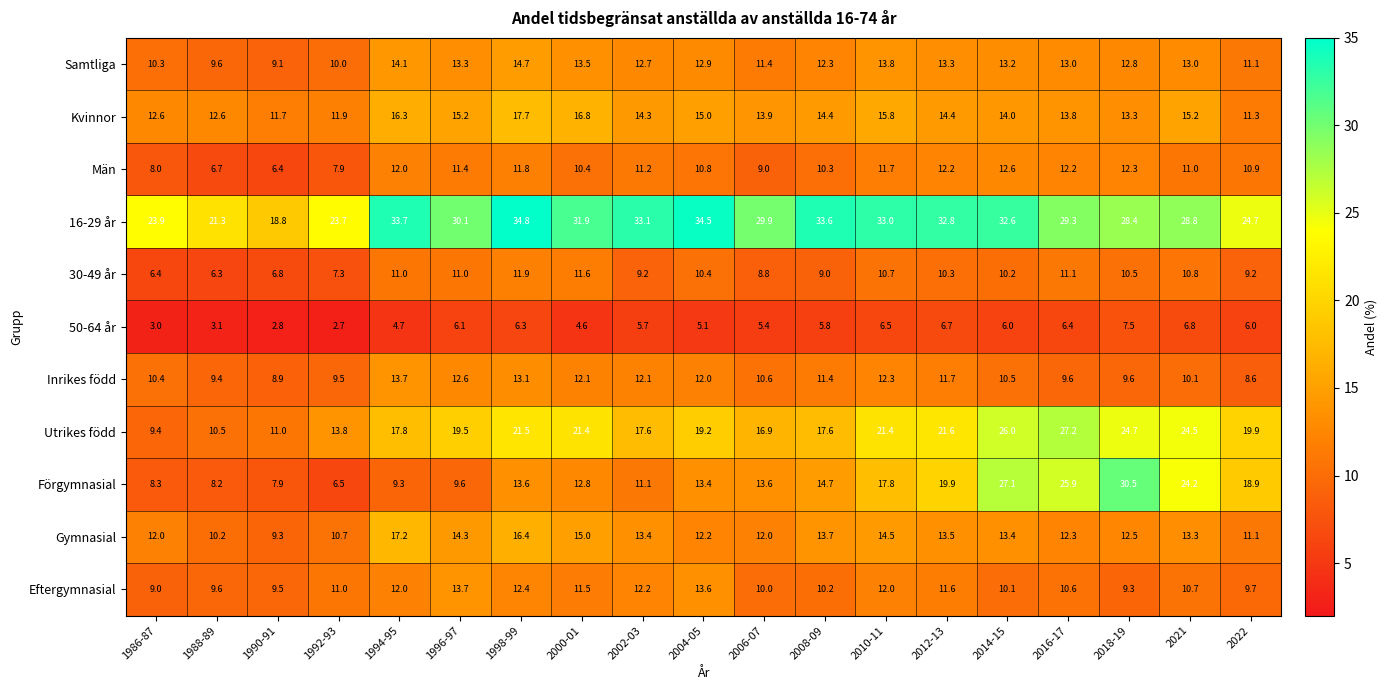

What is the minimum value shown in the chart?

2.7